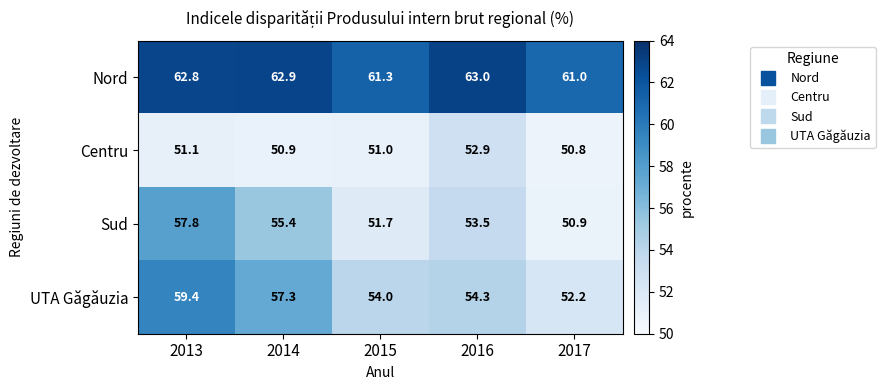

True or false: Nord has a value of 62.8 at 2013.

True